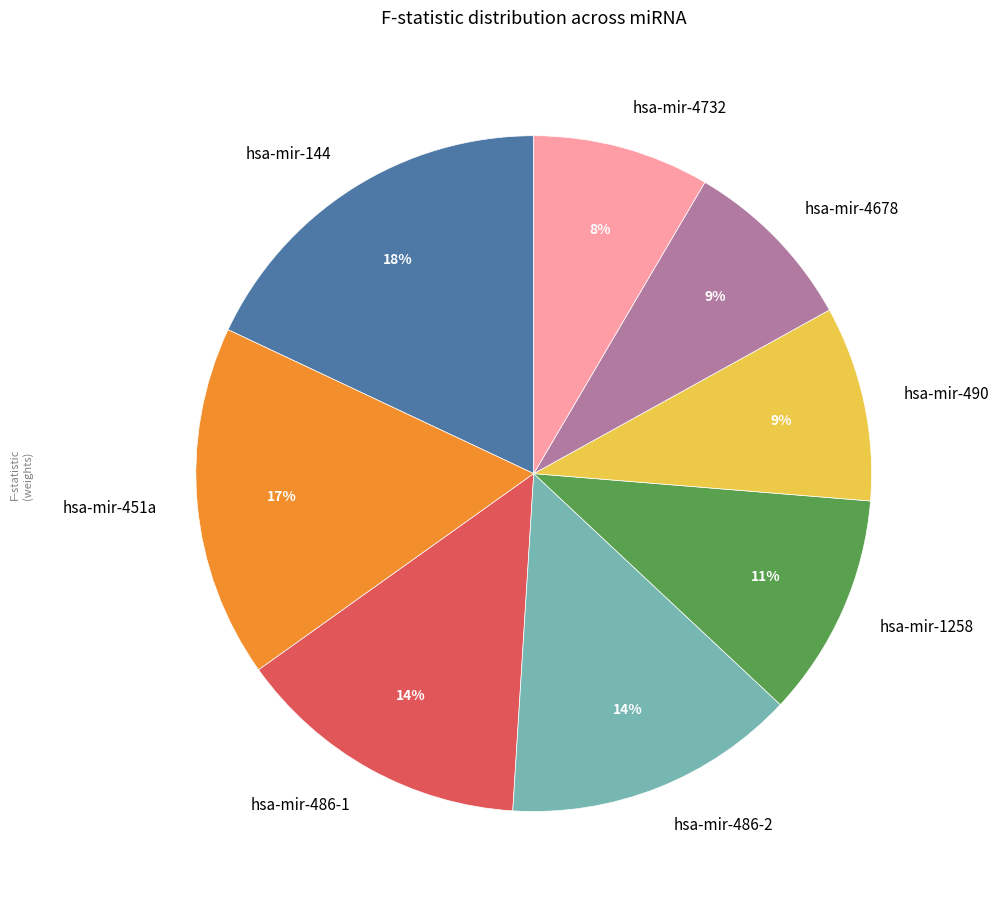

The hsa-mir-486-2 slice represents 1% of the pie. True or false?

False